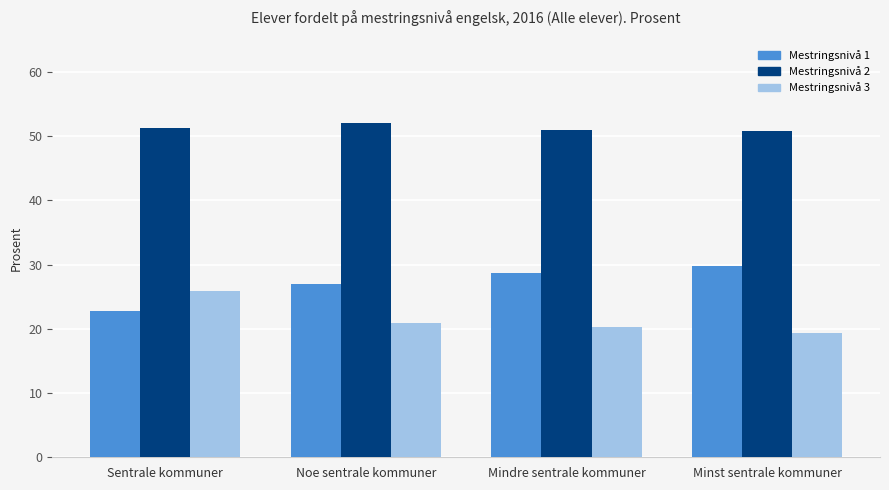

What is the total value across all series at Sentrale kommuner?

100.0